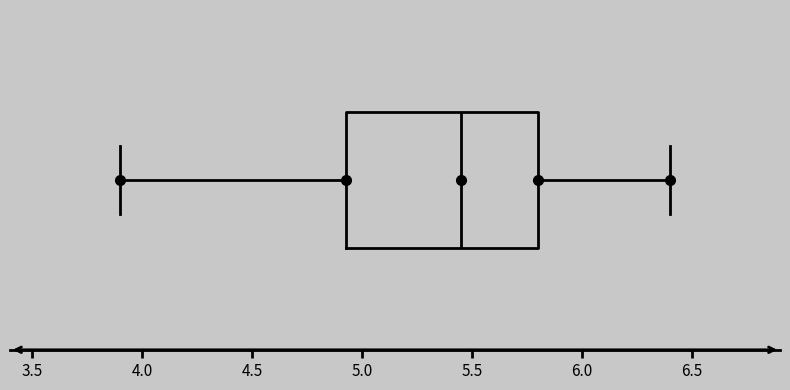

Where is the left edge of the box on the x-axis? The values are not printed on the chart, so give them approximately, as read against the axis.

4.95